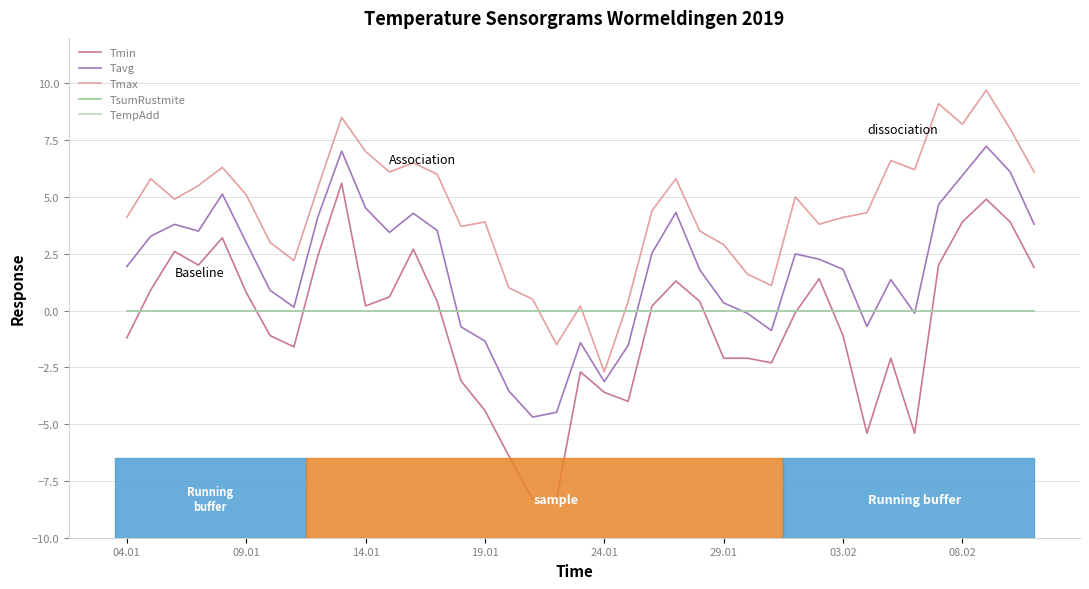

True or false: Tavg has more than 2 points higher than both neighbors.

True